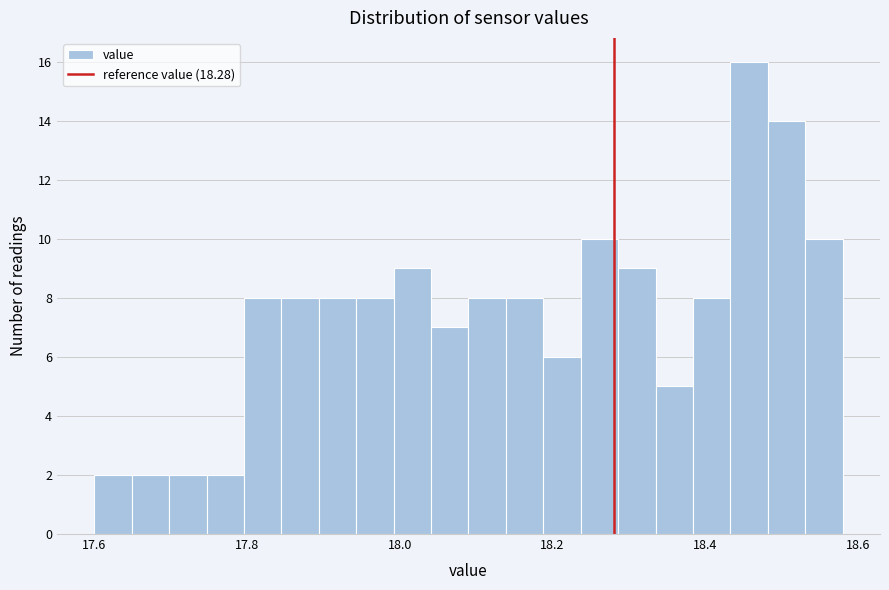

Around what value on the x-axis is the tallest bar? Give the approximate position of its centre, as read against the axis.

18.46